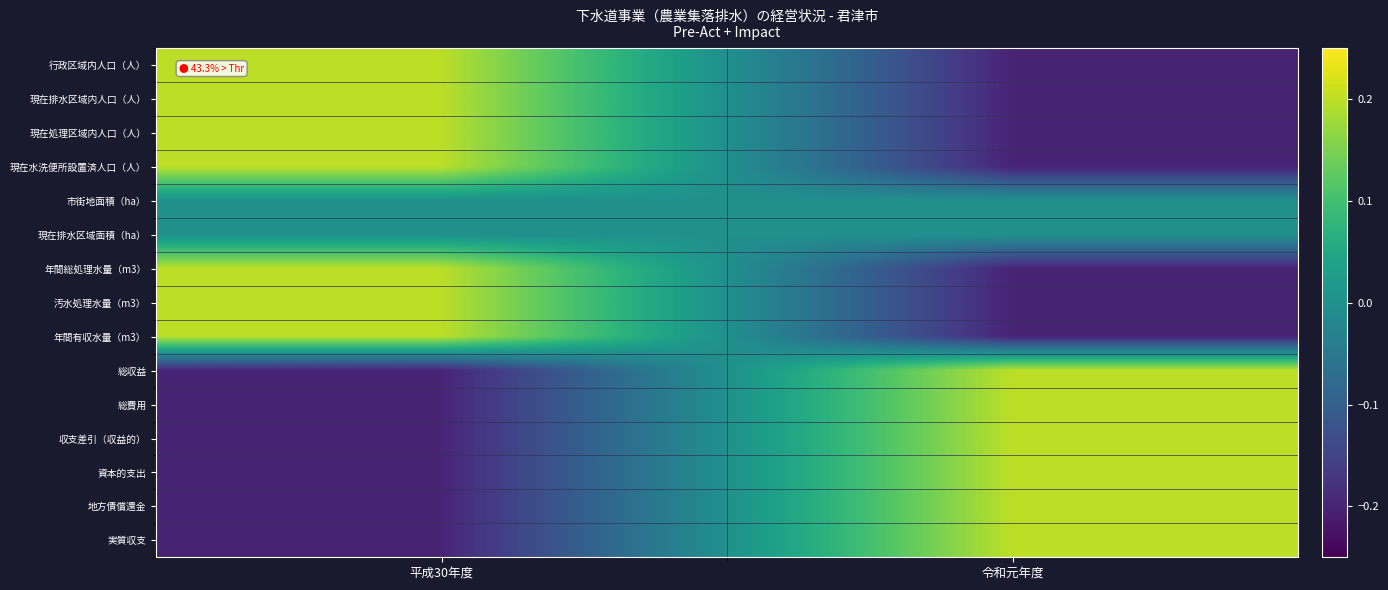

What is the total value across all series at 令和元年度?

-0.2